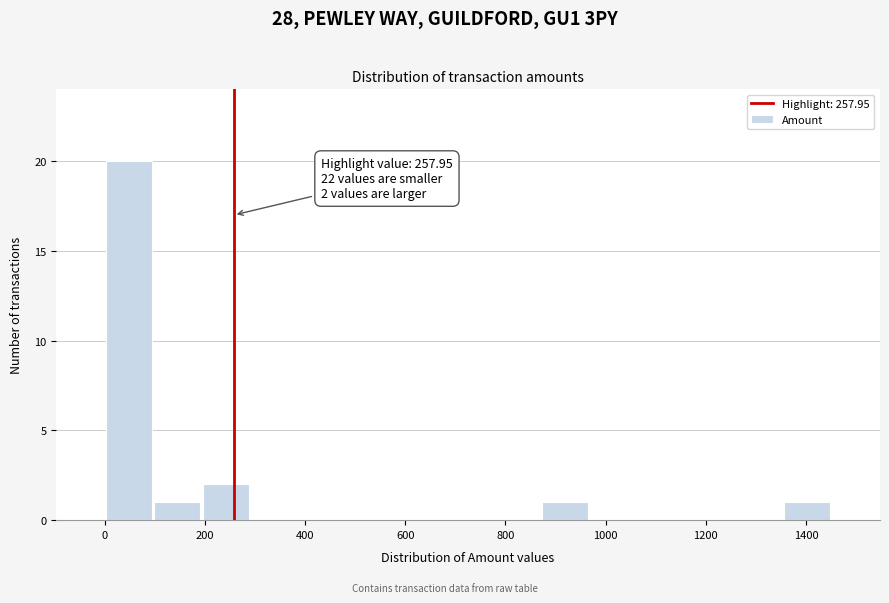

Over which range of the x-axis is the bar tallest?

0 to 100